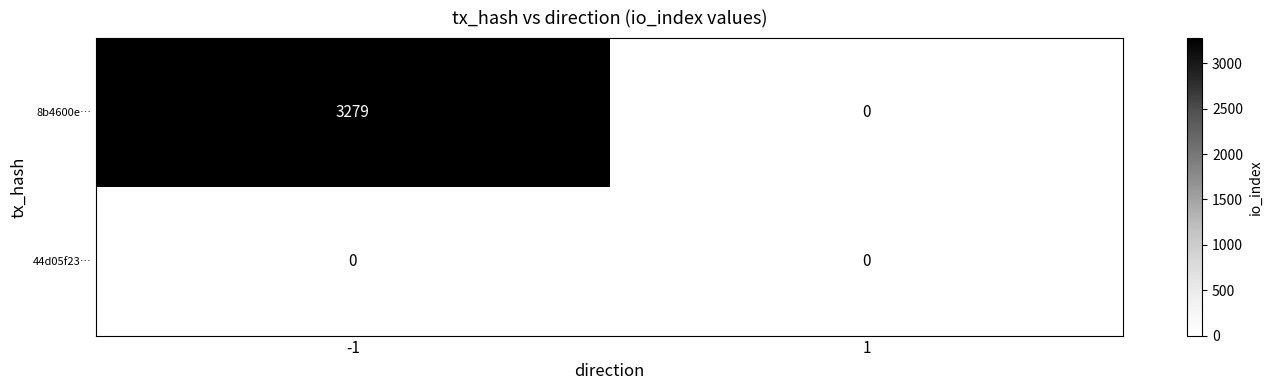

Which series has the largest total across all categories?

8b4600e…